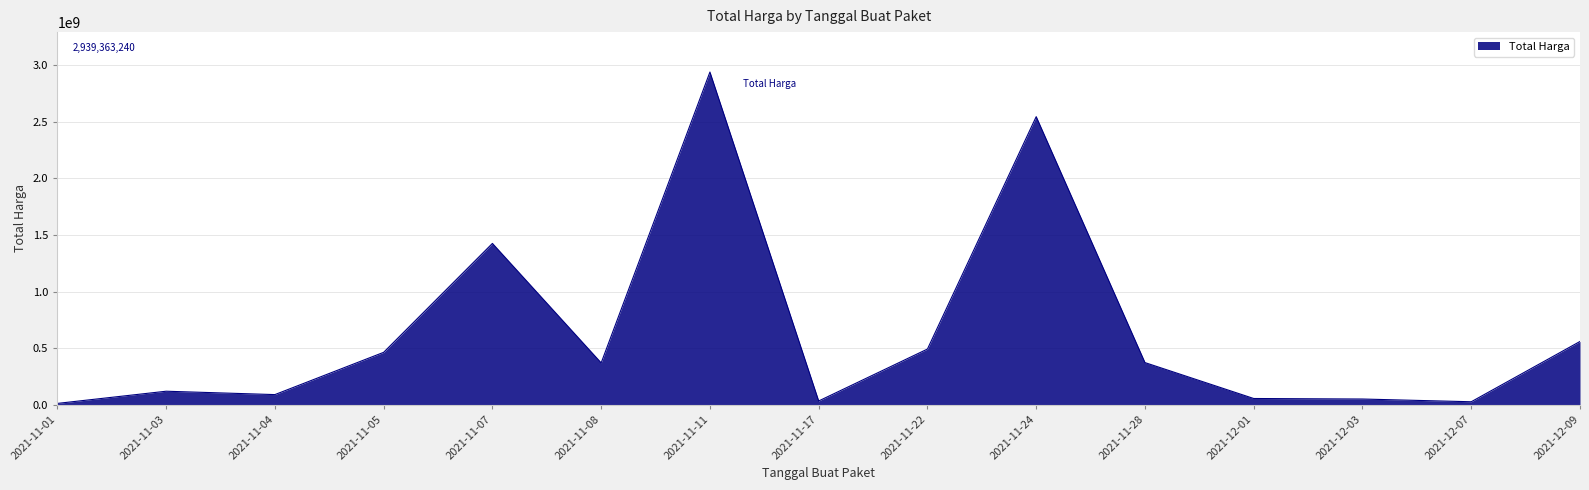

What position from the left is 2021-12-03?

13